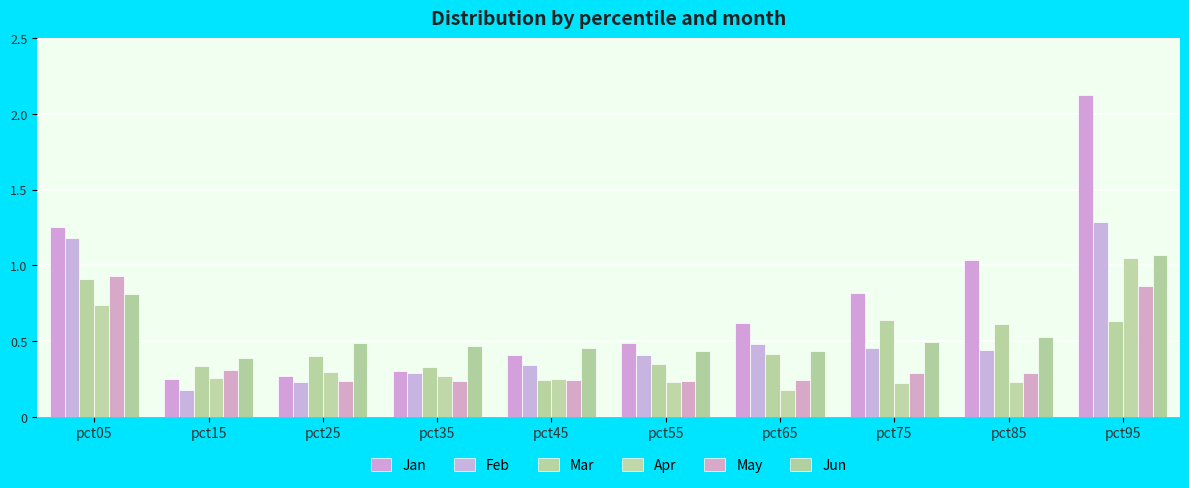

At which category is the sum across all series the highest?

pct95